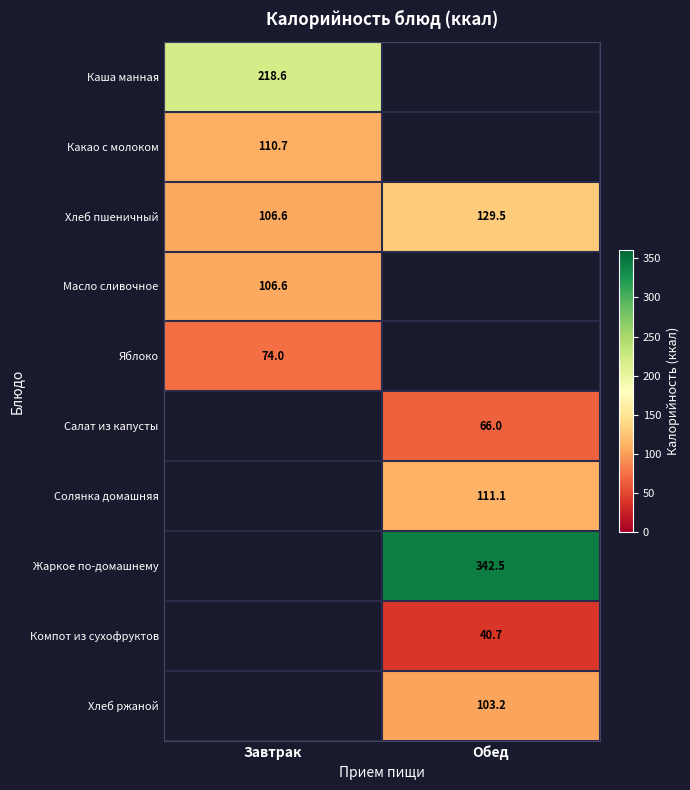

At how many categories does at least one series exceed 212?

2